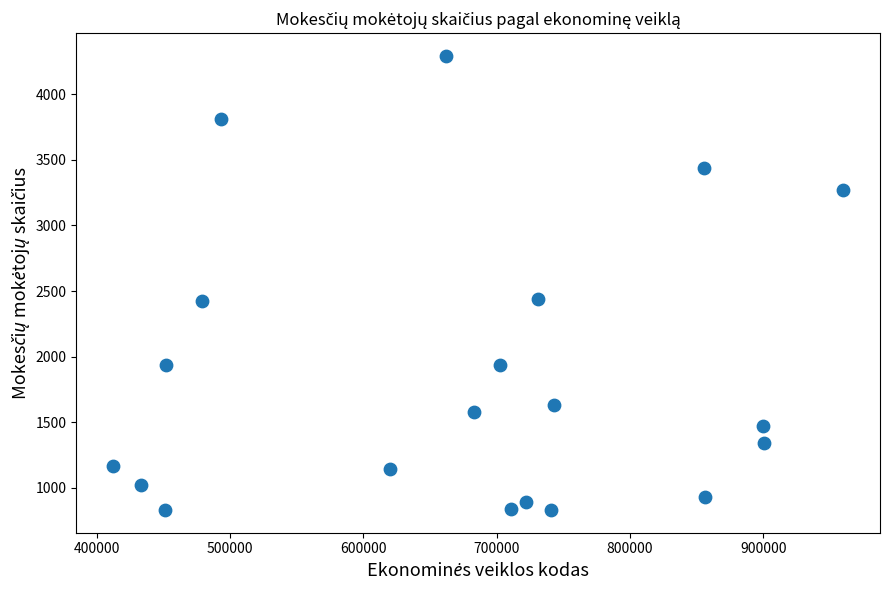

What is the range of Y values (max minus min)?

3460